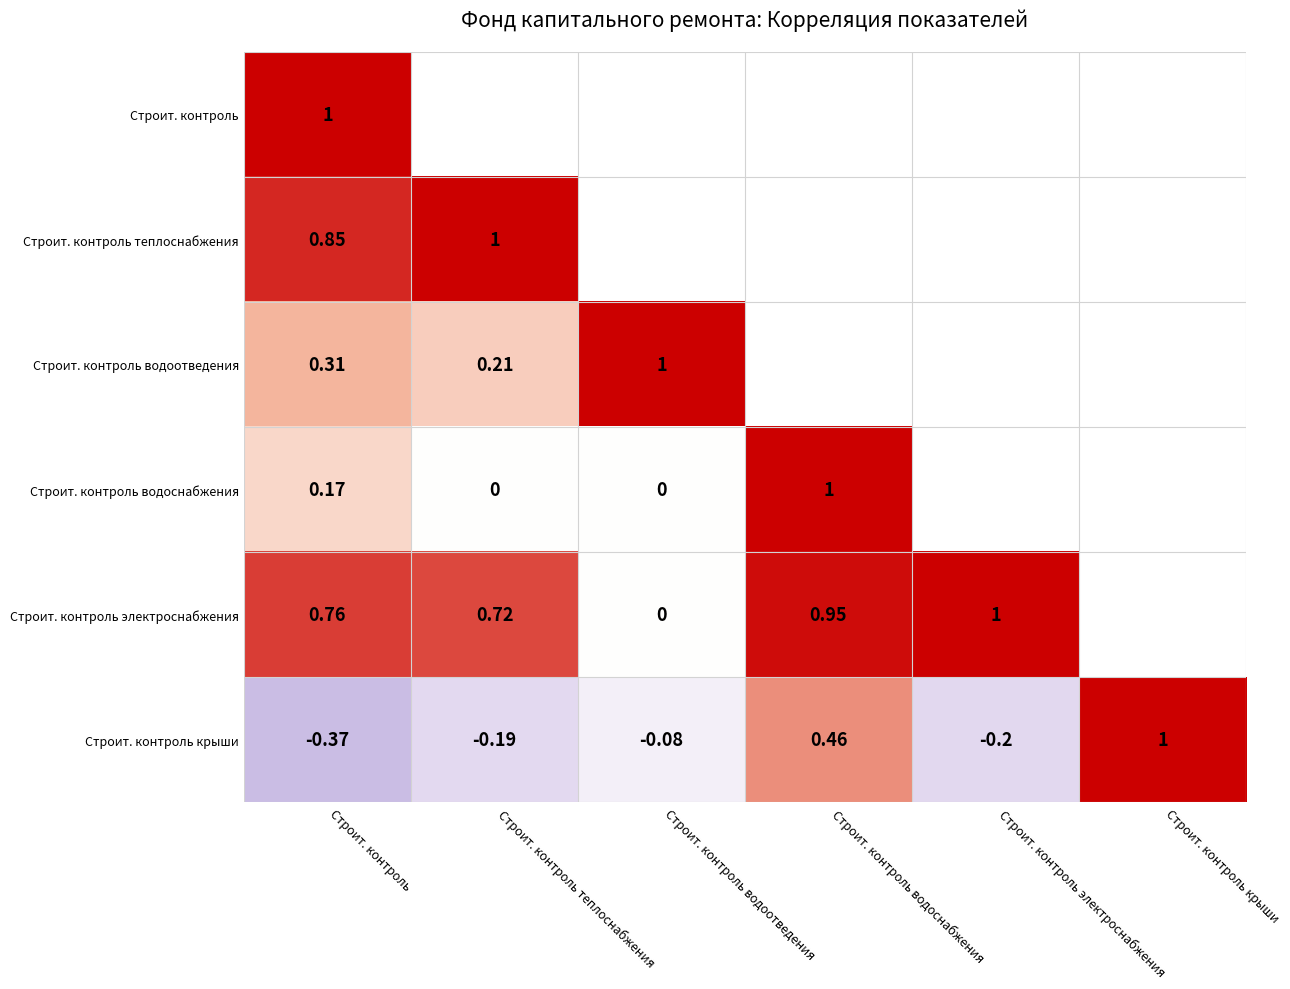

At Строит. контроль, list the series in order from largest to smallest.

Строит. контроль, Строит. контроль теплоснабжения, Строит. контроль электроснабжения, Строит. контроль водоотведения, Строит. контроль водоснабжения, Строит. контроль крыши